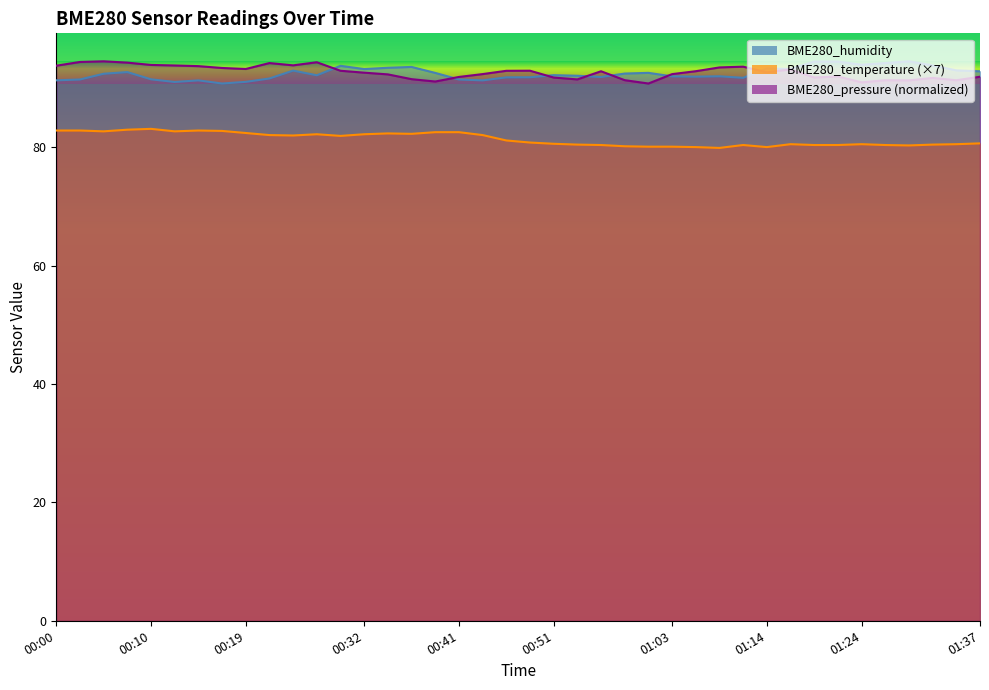

What is the maximum value shown in the chart?

94.5